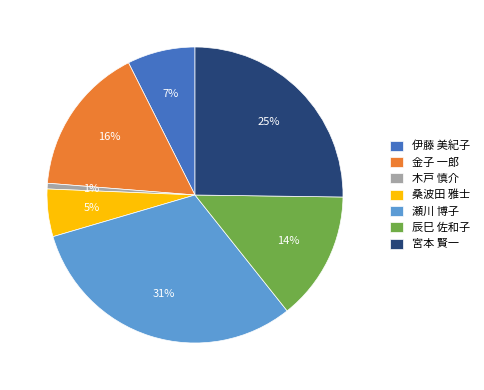

Count the number of slices in the pie.

7